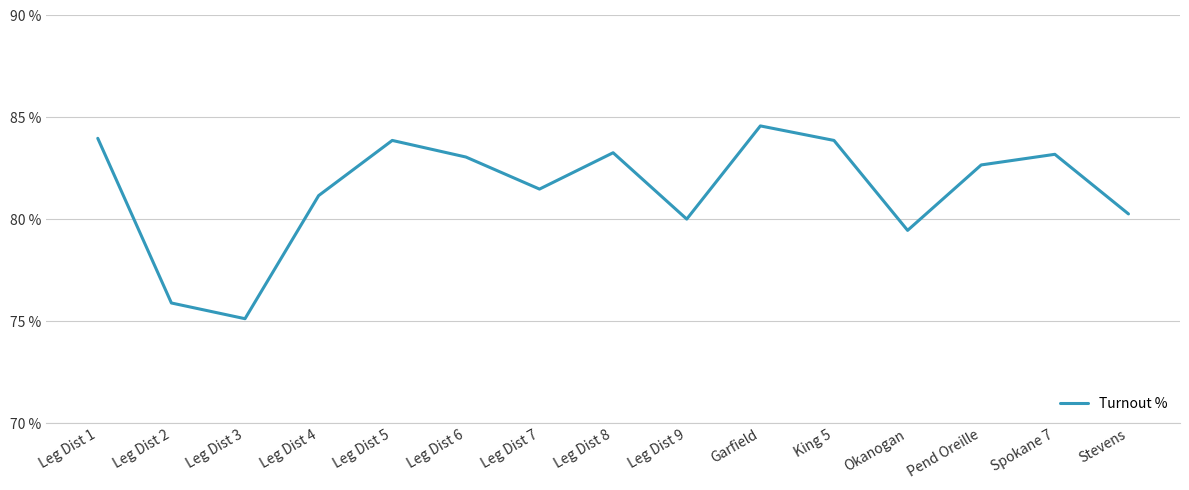

What is the label of the 14th point from the right?

Leg Dist 2